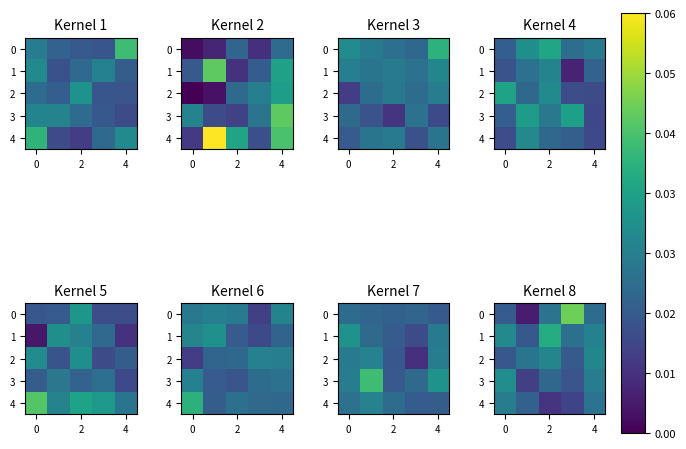

The 4 series shows 0.1 at 0. True or false?

False